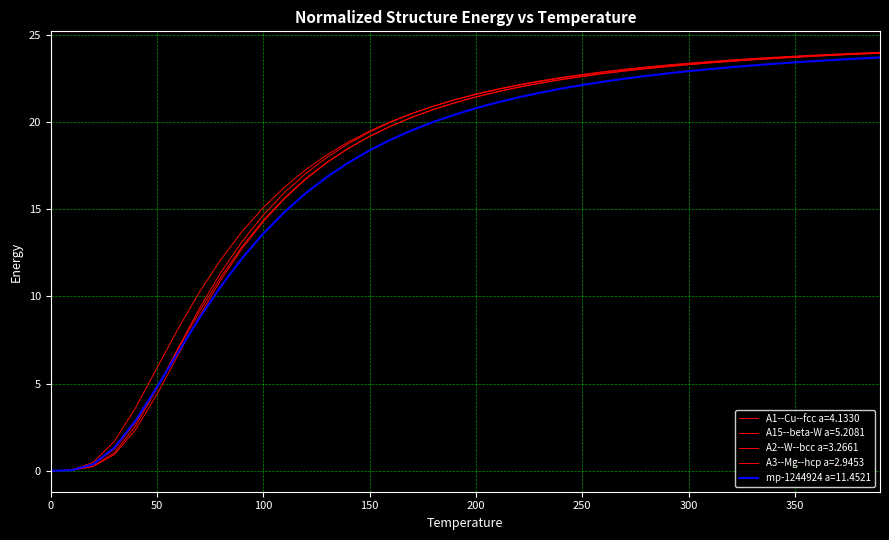

List the series in order of their peak value, highest first.

A1--Cu--fcc a=4.1330, A15--beta-W a=5.2081, A3--Mg--hcp a=2.9453, A2--W--bcc a=3.2661, mp-1244924 a=11.4521